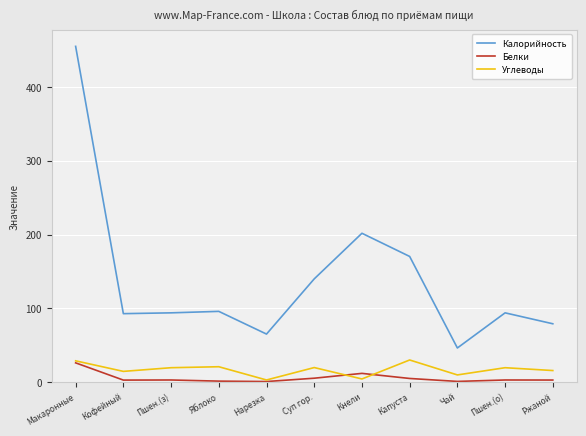

True or false: Белки has a value of 3.0 at Ржаной.

True